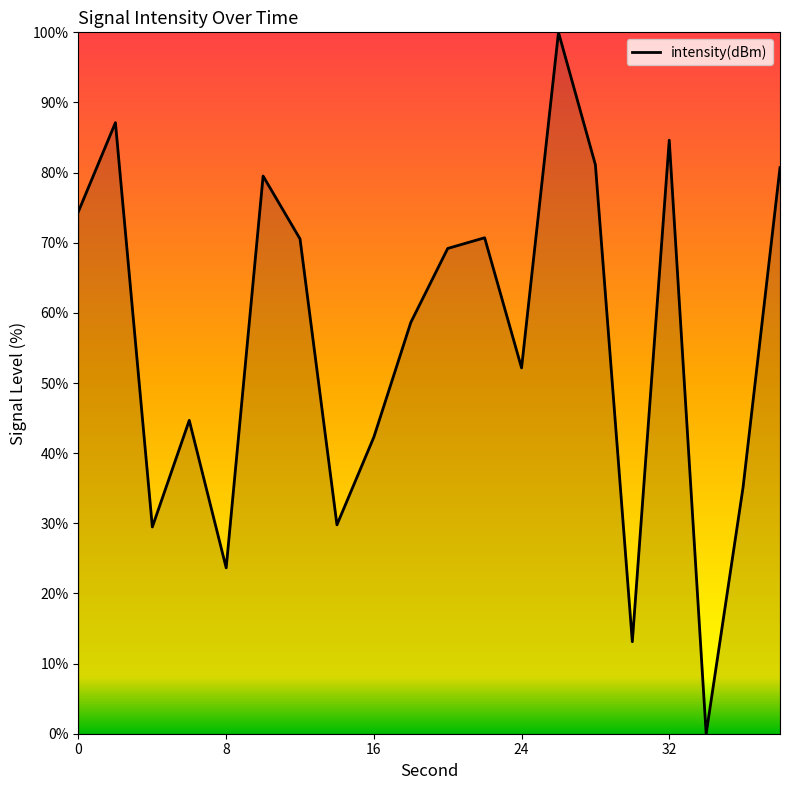

What is the maximum value shown in the chart?

100.0